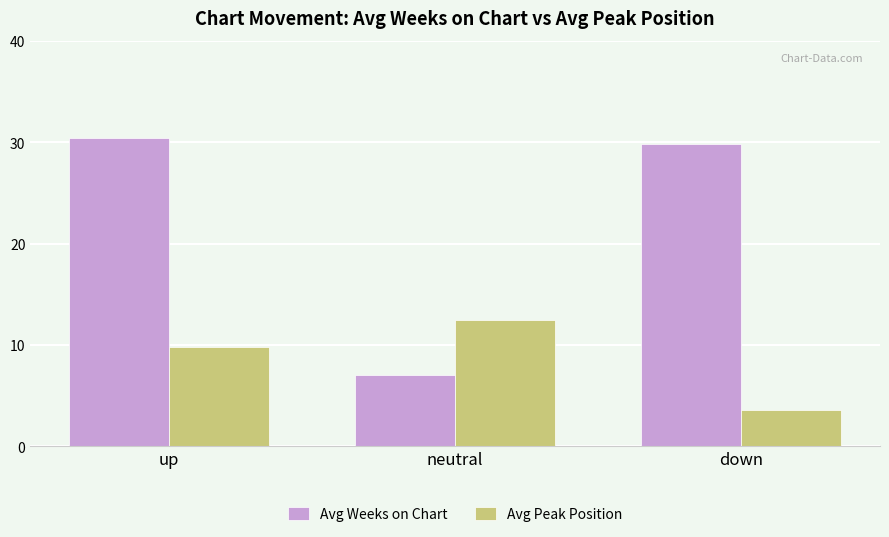

Rank the series by their maximum value, from highest to lowest.

Avg Weeks on Chart, Avg Peak Position